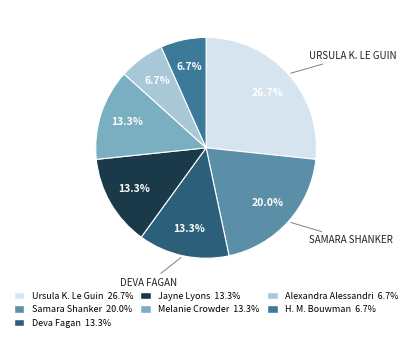

What percentage do Ursula K. Le Guin and Deva Fagan together represent?

40.0%